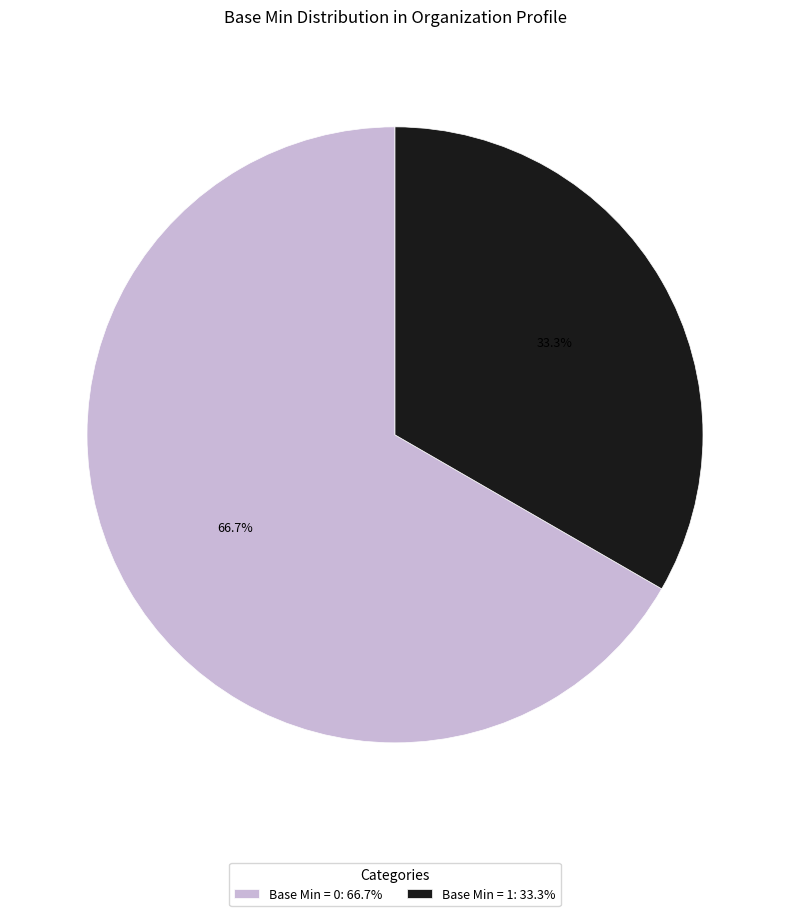

What percentage do Base Min = 0: 66.7% and Base Min = 1: 33.3% together represent?

100.0%